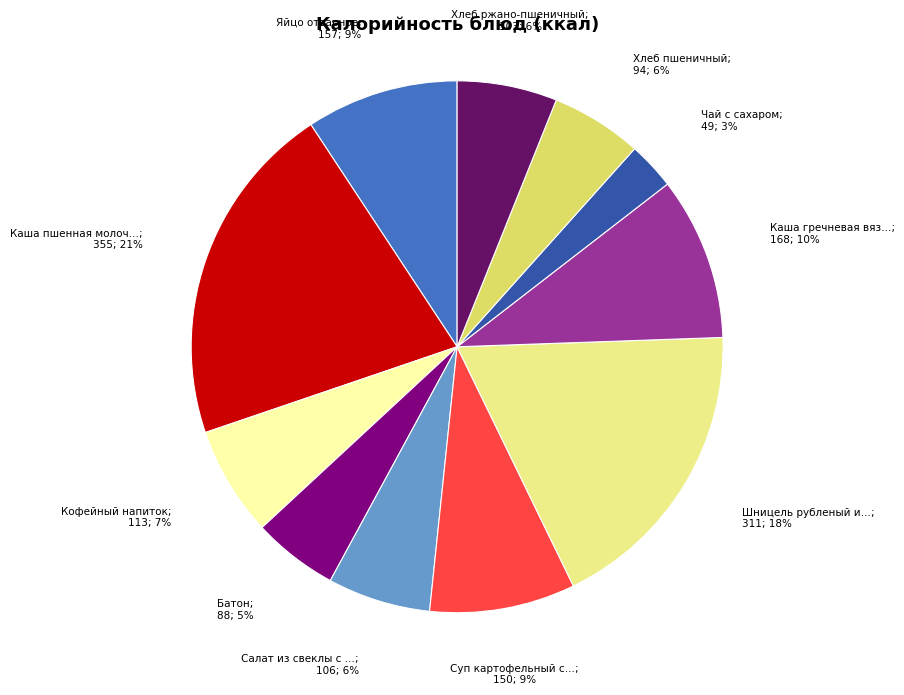

Is there a majority slice in this chart?

No